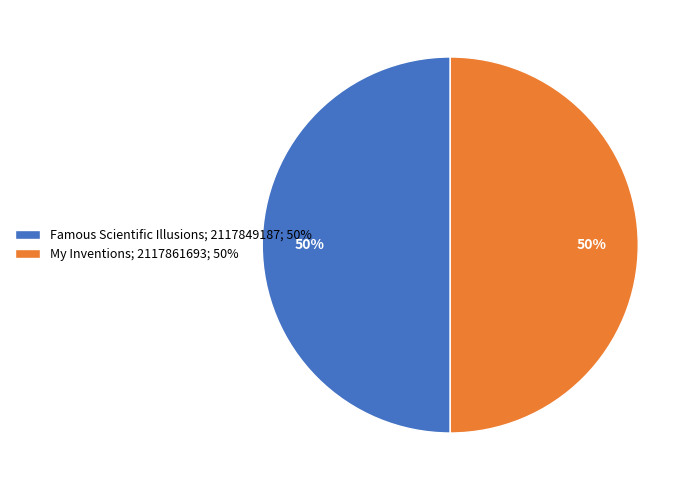

The Famous Scientific Illusions slice represents 63% of the pie. True or false?

False